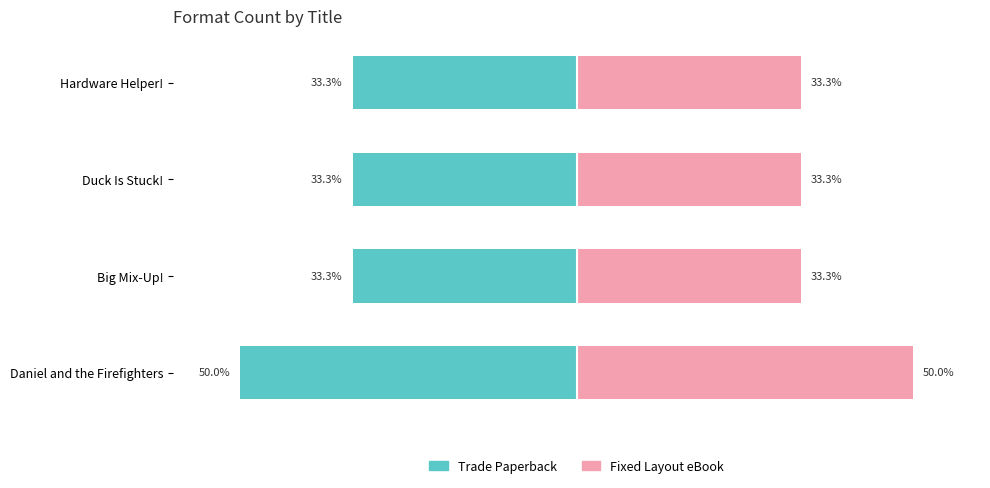

What are all the series names shown in the legend?

Trade Paperback, Fixed Layout eBook